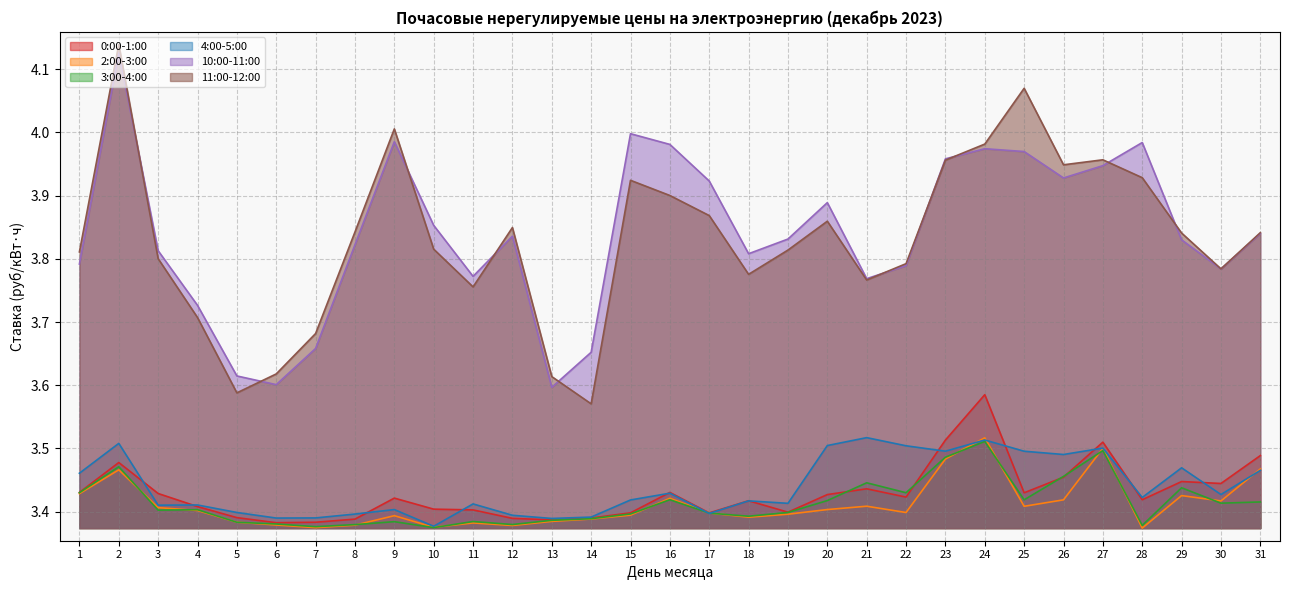

Count the number of categories in the chart.

31